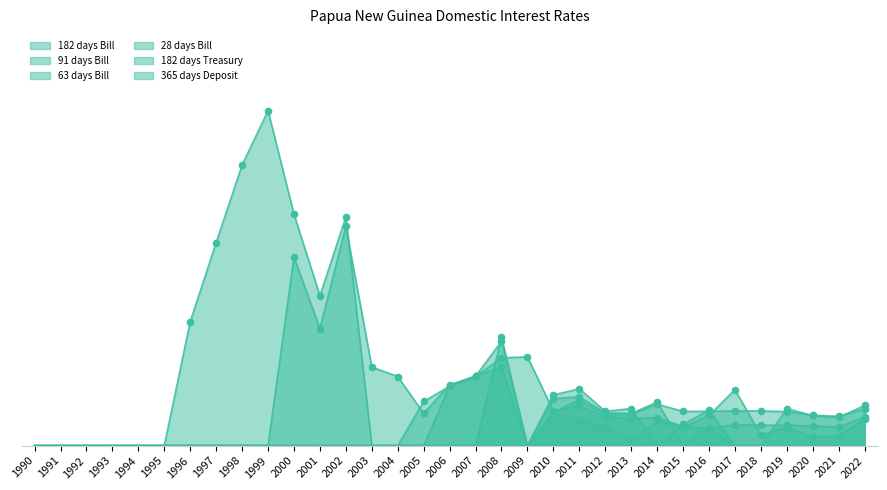

Which series reaches the minimum Y coordinate?

182 days Bill